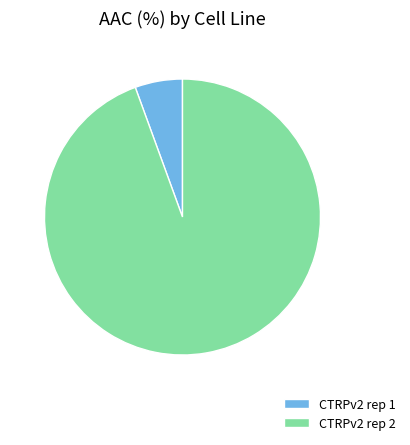

Rank the categories by value from lowest to highest.

CTRPv2 rep 1, CTRPv2 rep 2